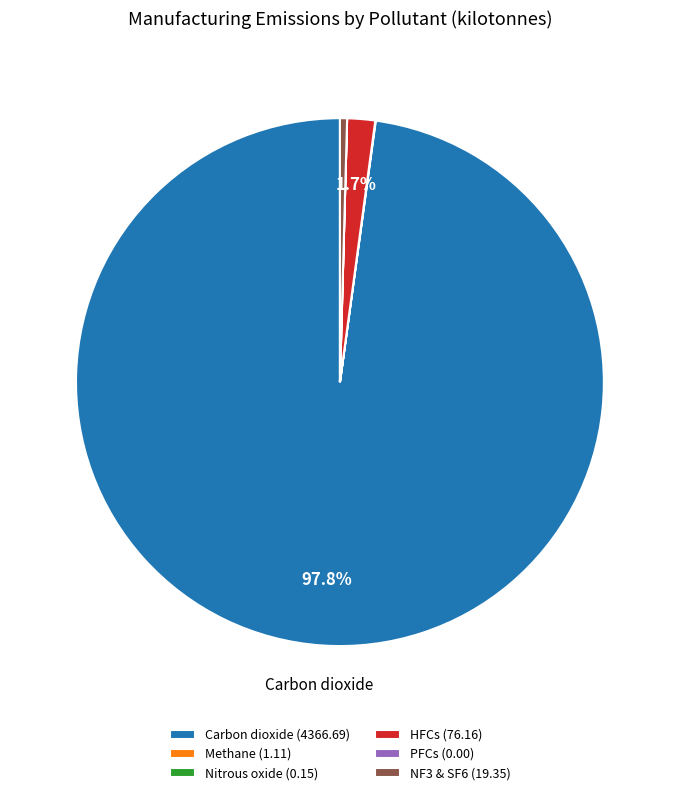

Is there a majority slice in this chart?

Yes